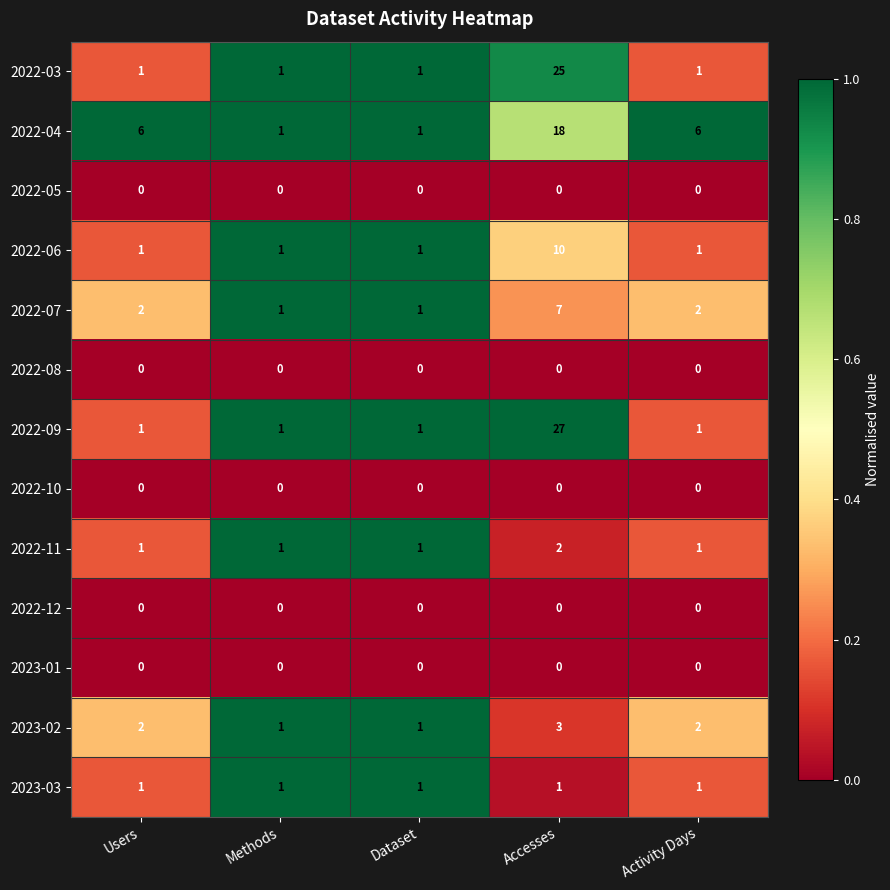

At which category does the chart reach its peak across all series?

Accesses